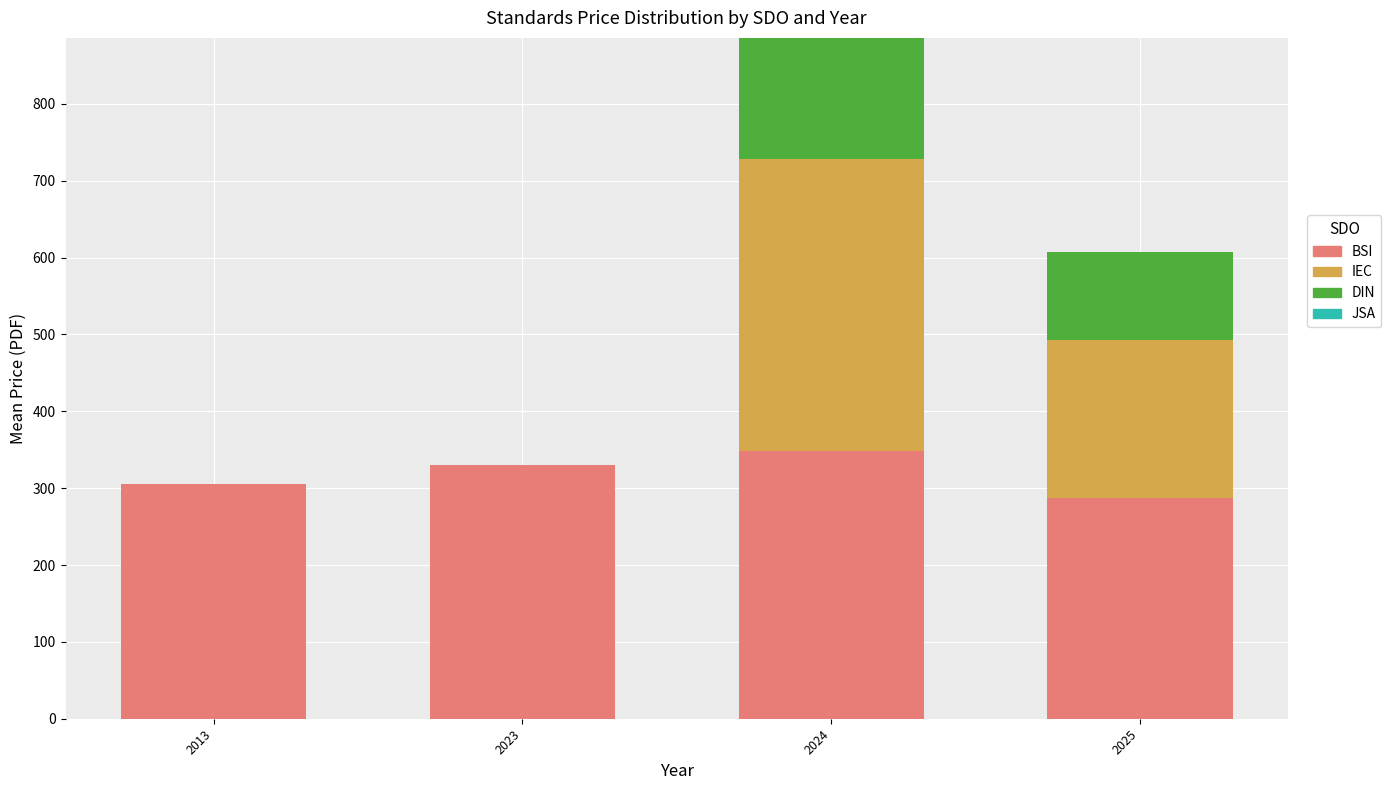

At which label is BSI closest to 317?

2013